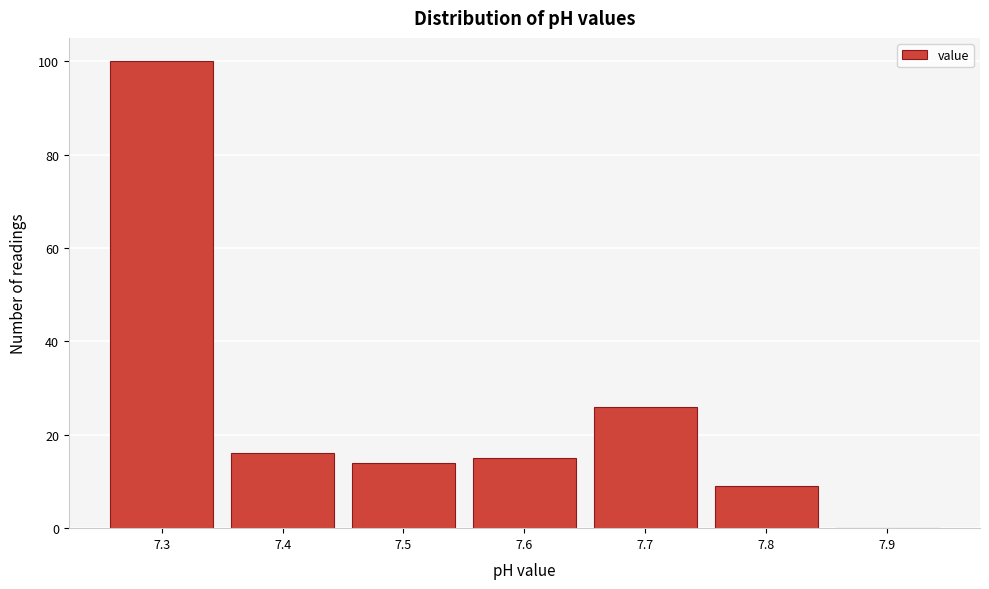

Reading left to right, list every bar in this chart as the range it spans on the x-axis followed by its height. The values are not printed on the chart, so give them approximately, as read against the axis.

7.25 to 7.35: 100
7.35 to 7.45: 16
7.45 to 7.55: 14
7.55 to 7.65: 16
7.65 to 7.75: 26
7.75 to 7.85: 10
7.85 to 7.95: 0